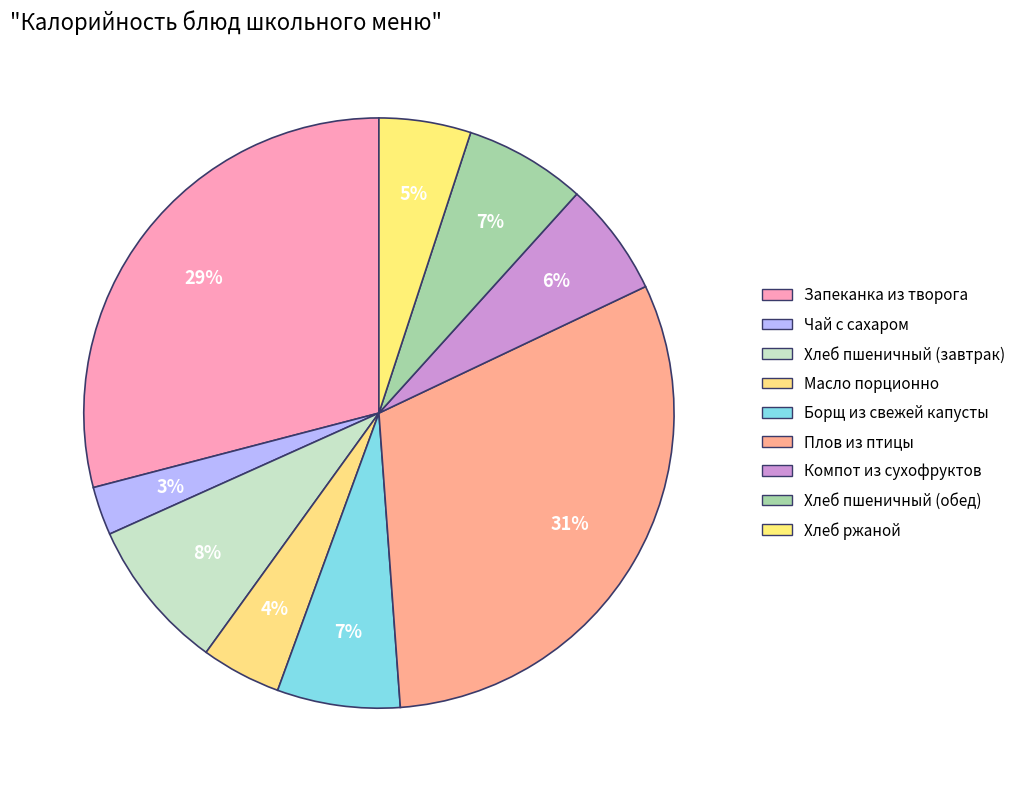

To the nearest percent, what is the difference between the Масло порционно and Плов из птицы slice percentages?

27%